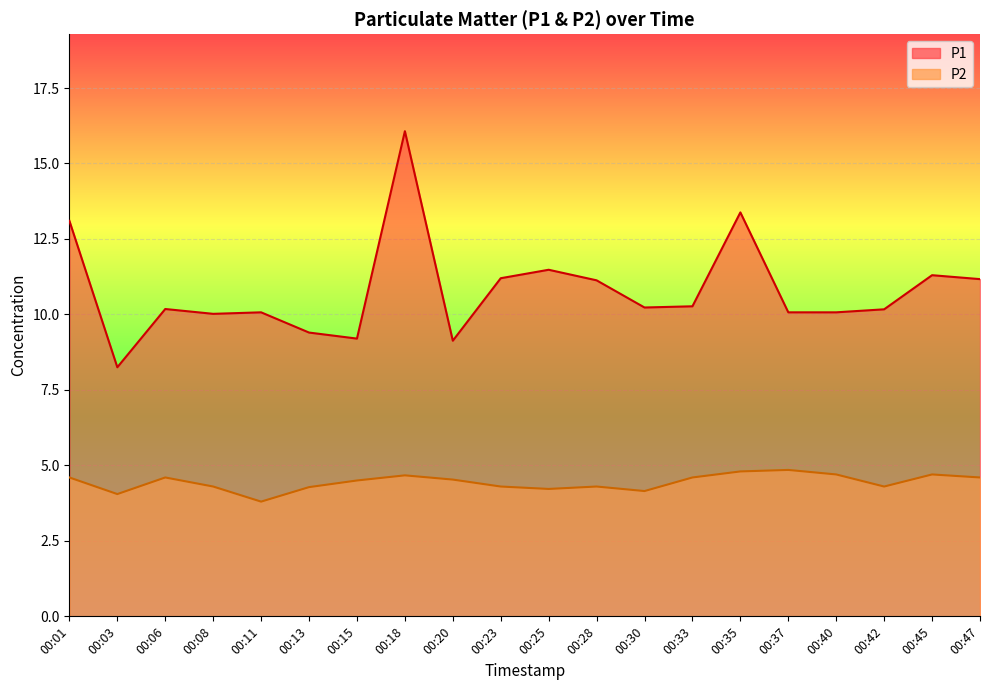

In P1, how many points are lower than both neighbors (excluding endpoints)?

5